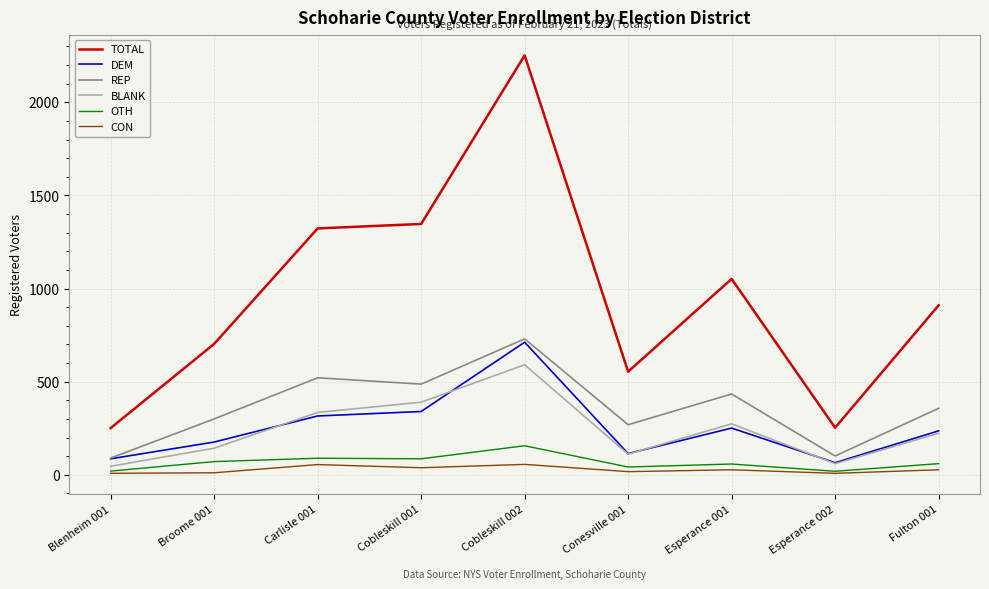

At which label does DEM reach its minimum?

Esperance 002